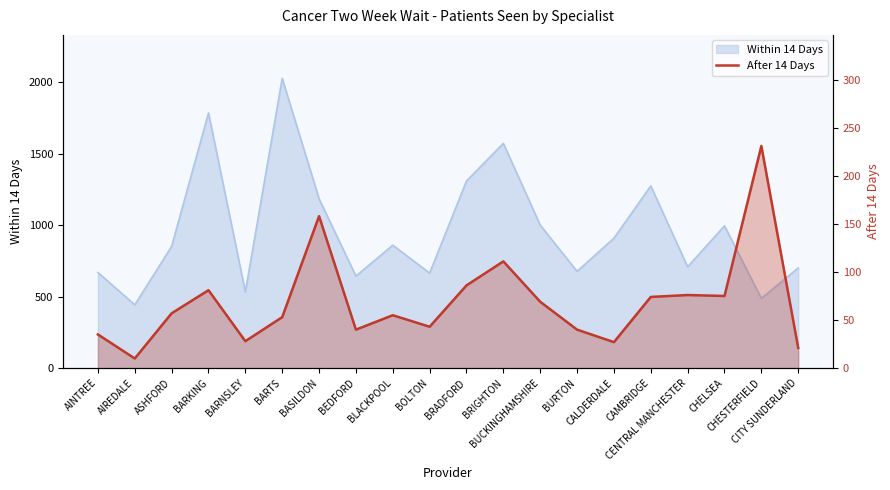

The value at BARKING is 81. True or false?

True